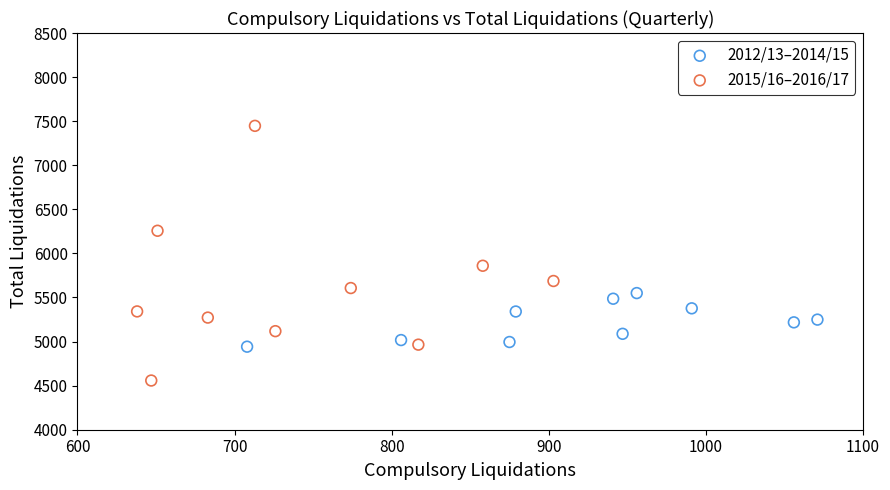

Which series has the widest spread of Y values?

2015/16–2016/17